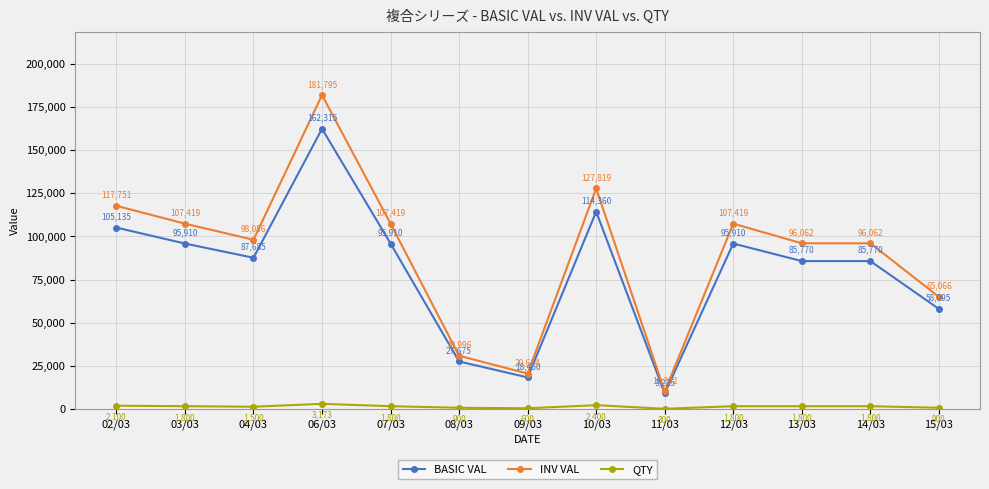

Which series has the largest range (max minus min)?

INV VAL